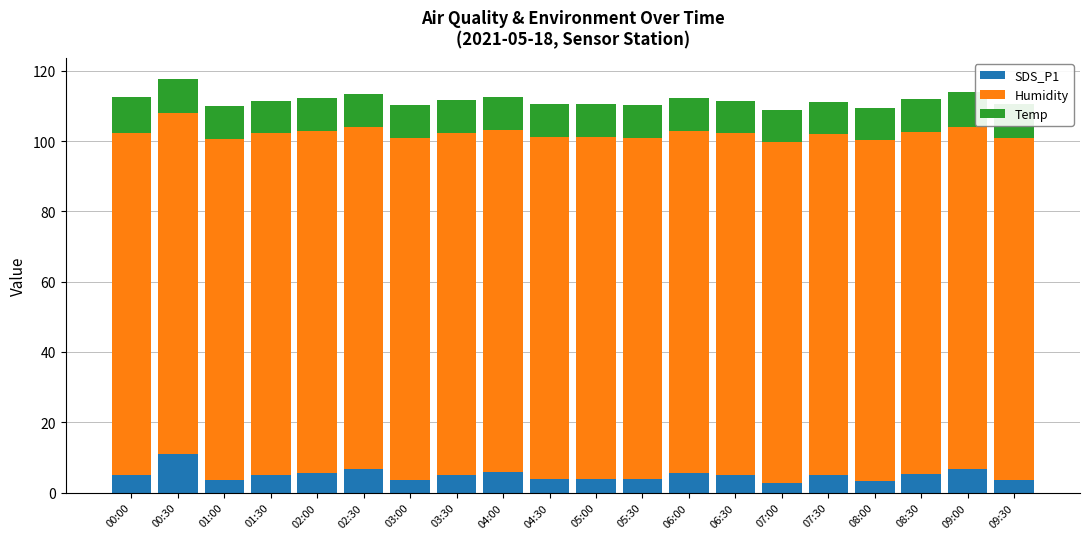

Is it true that SDS_P1 equals 5.0 at 00:00?

True